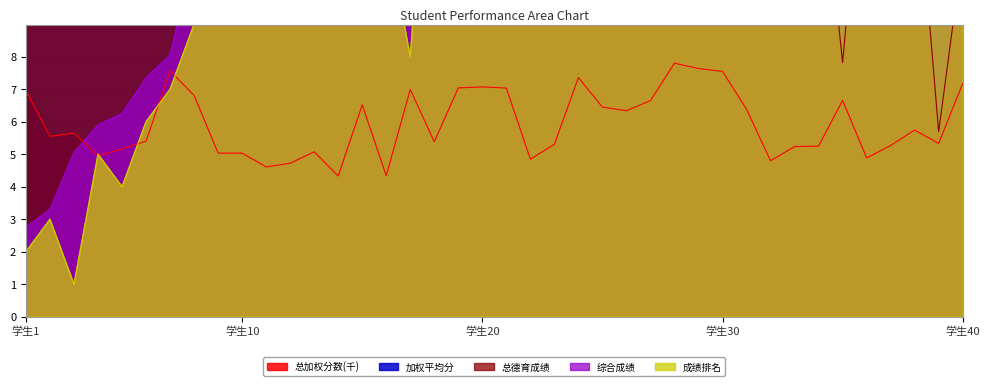

The value of 总加权分数(千) at 学生30 is 7.5. True or false?

True